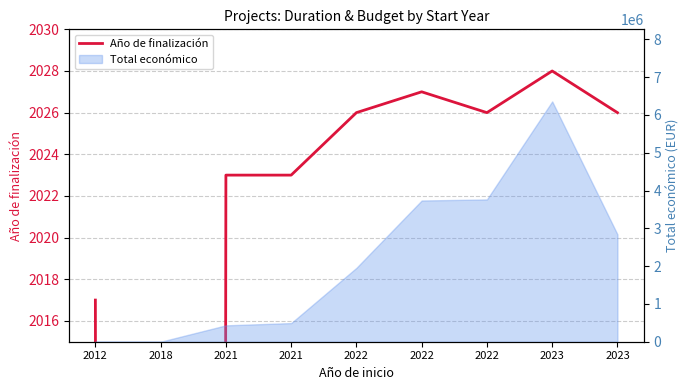

What is the approximate value at 2021?

2023